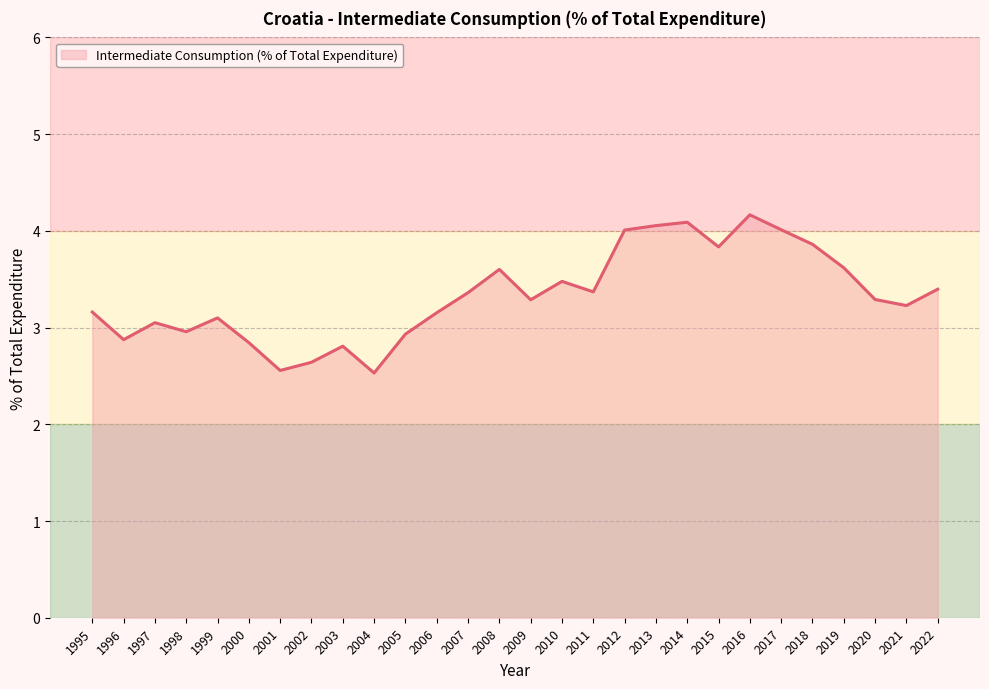

What is the ratio of the value at 2002 to the value at 1999?

0.9